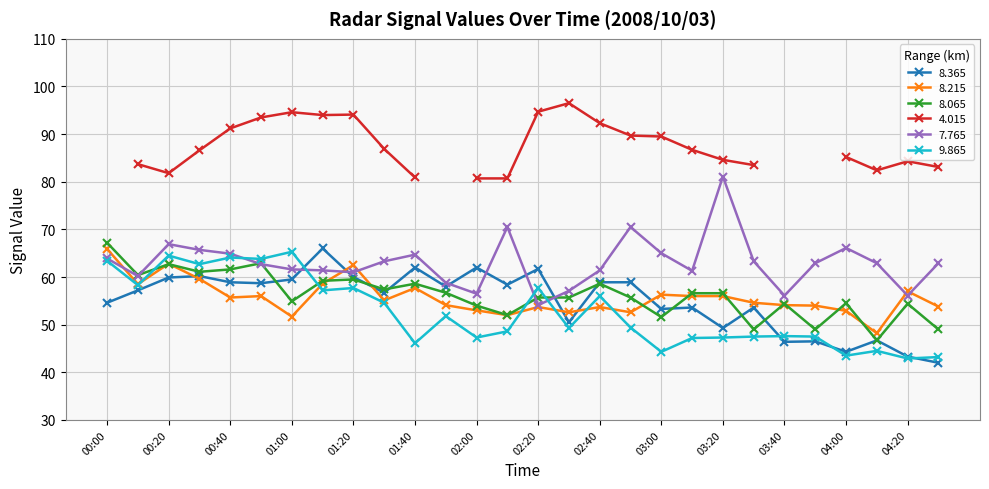

What is the difference between the second highest and second lowest values in the   8.215 series?

11.1